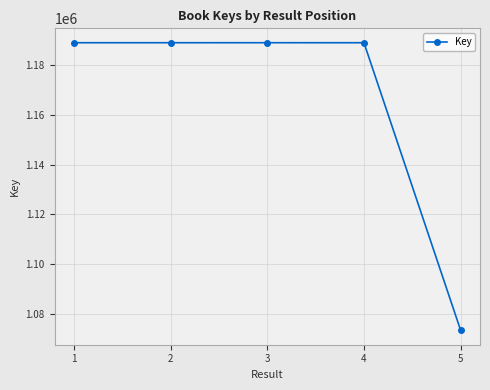

Is it true that the value at 4 is 1188801?

True